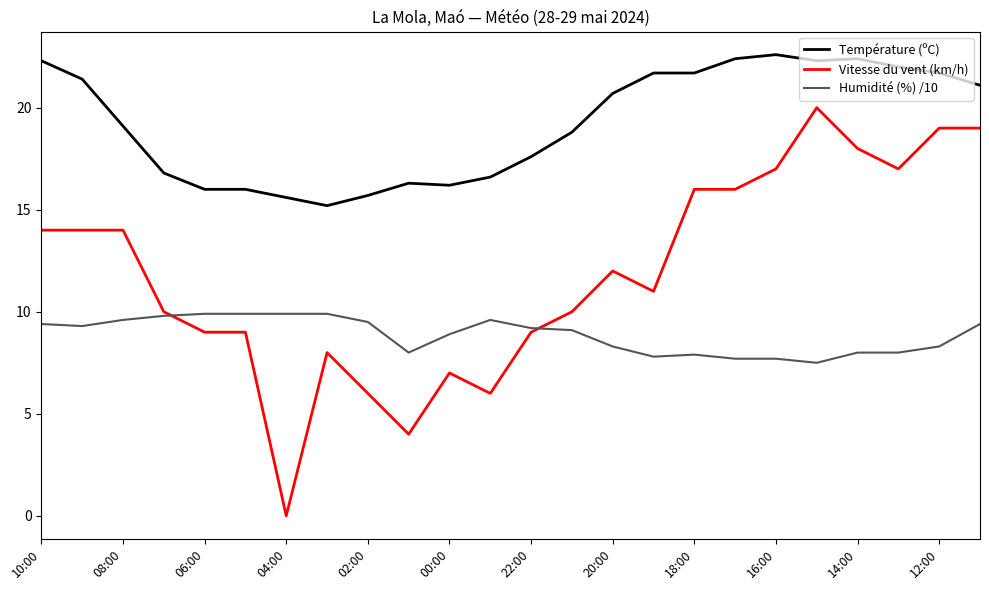

How many distinct data groups are displayed?

3